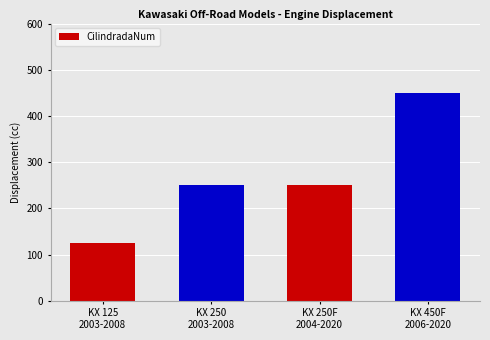

Reading left to right, extract all data points from this chart.

125	250	250	450